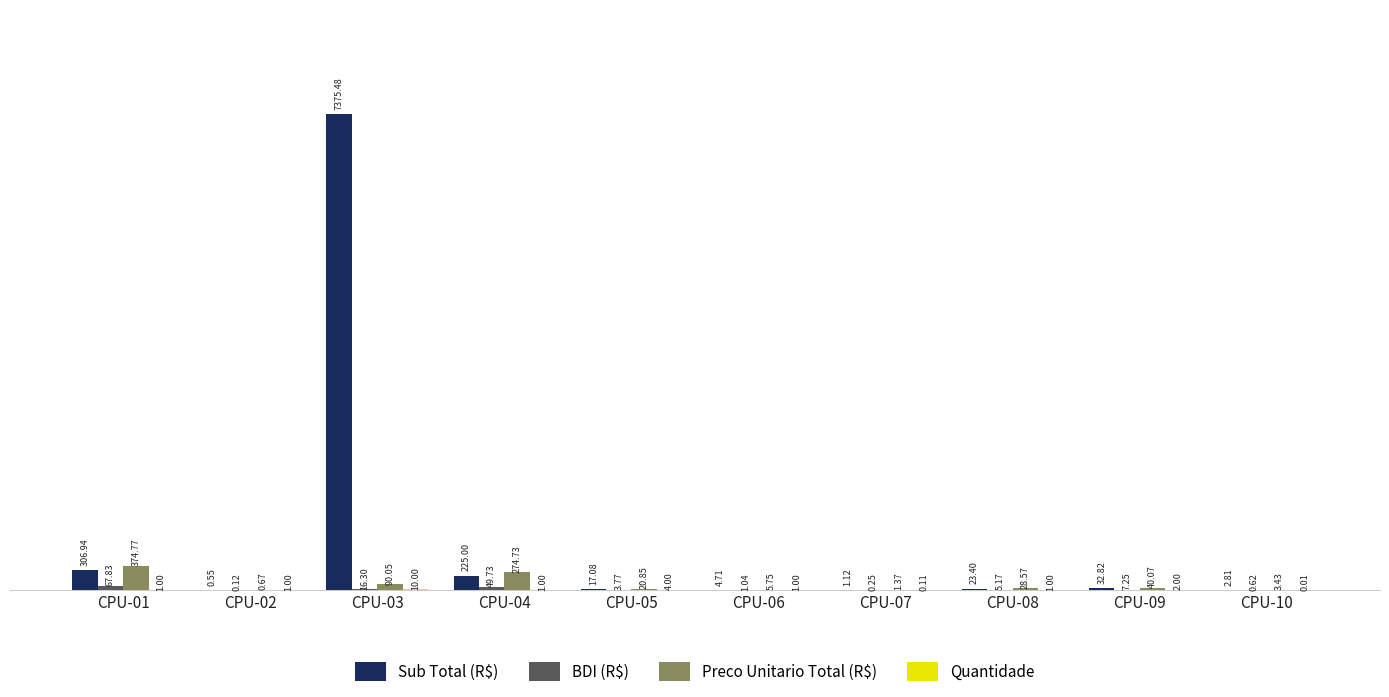

Which series changed the most between CPU-08 and CPU-10?

Preco Unitario Total (R$)